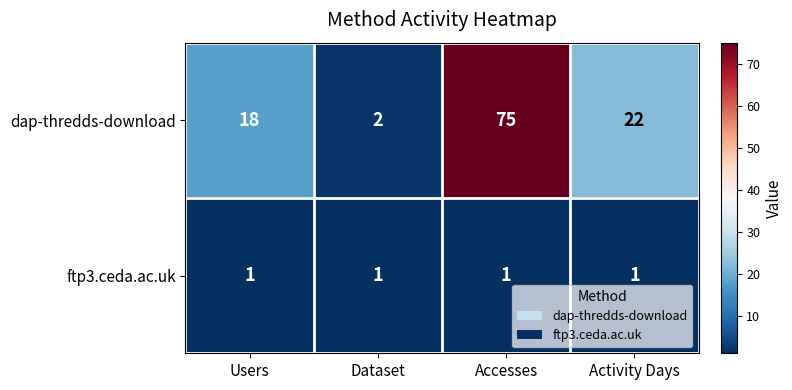

True or false: dap-thredds-download has a value of 6 at Activity Days.

False